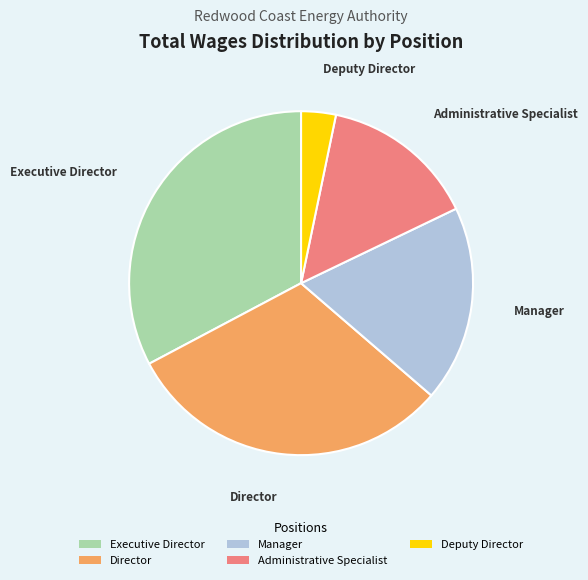

Is it true that Deputy Director is 3% of the pie?

True